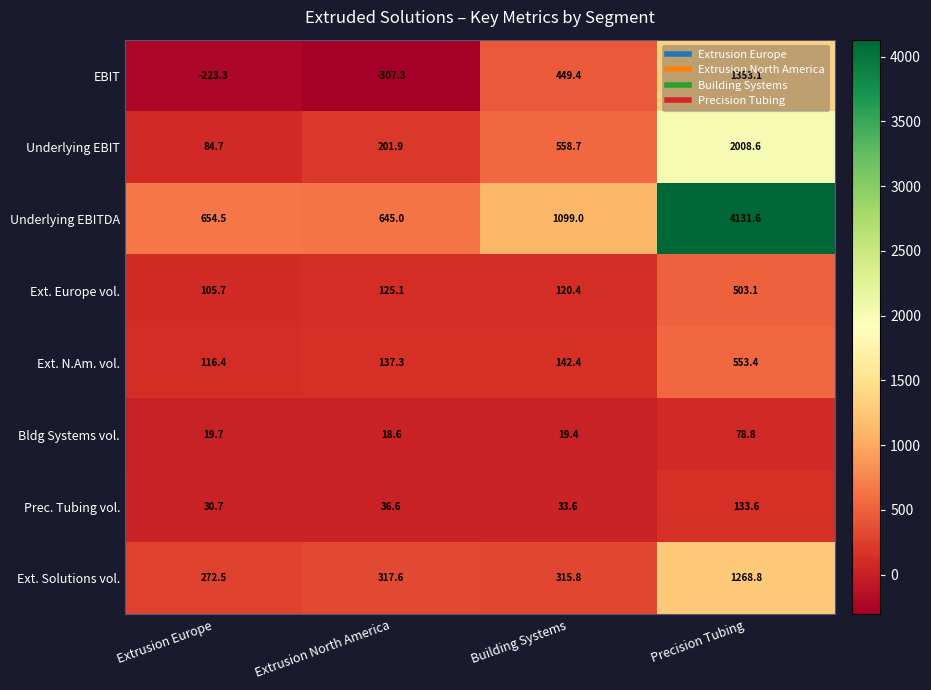

What is the average value of the Ext. N.Am. vol. series?

237.4